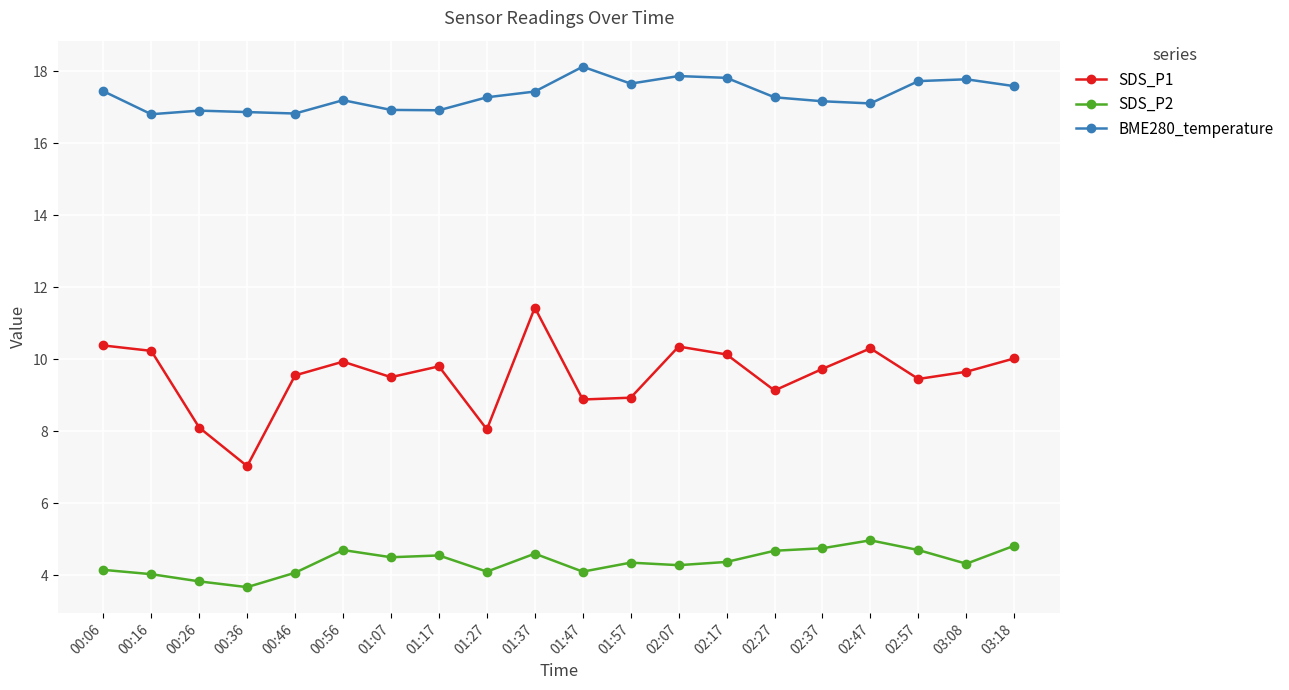

At how many categories does at least one series exceed 6?

20